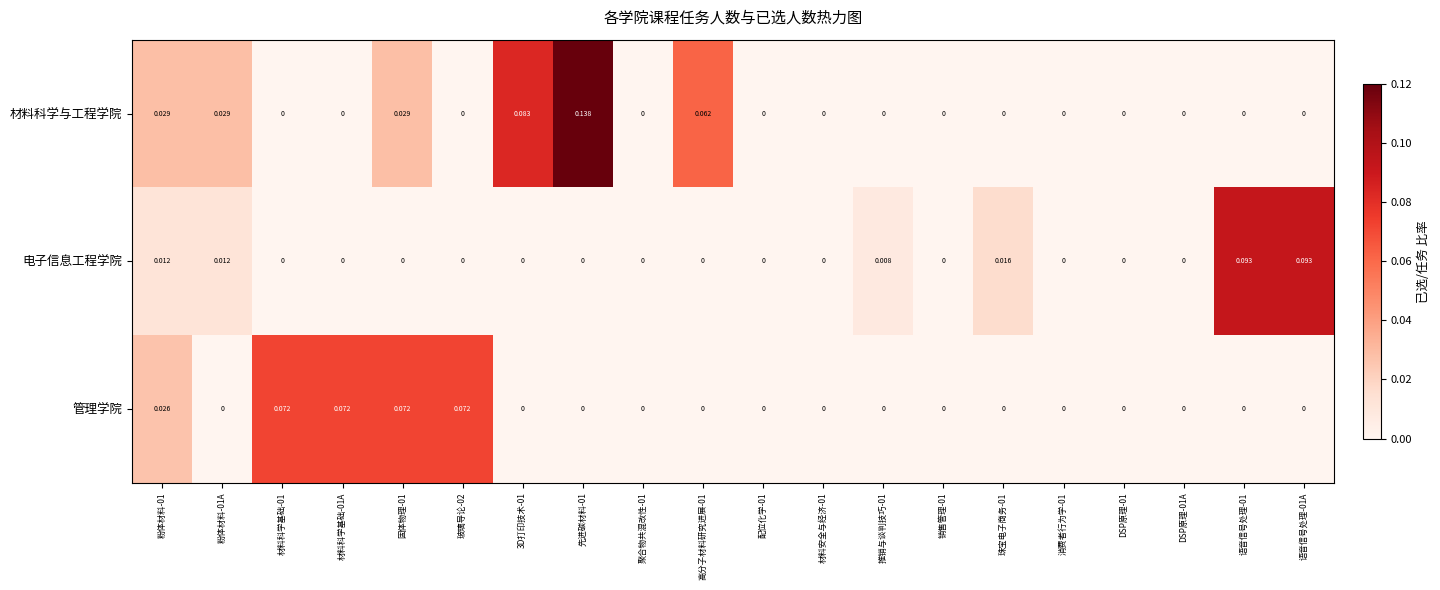

Which series changed the most between 粉体材料-01A and 销售管理-01?

材料科学与工程学院